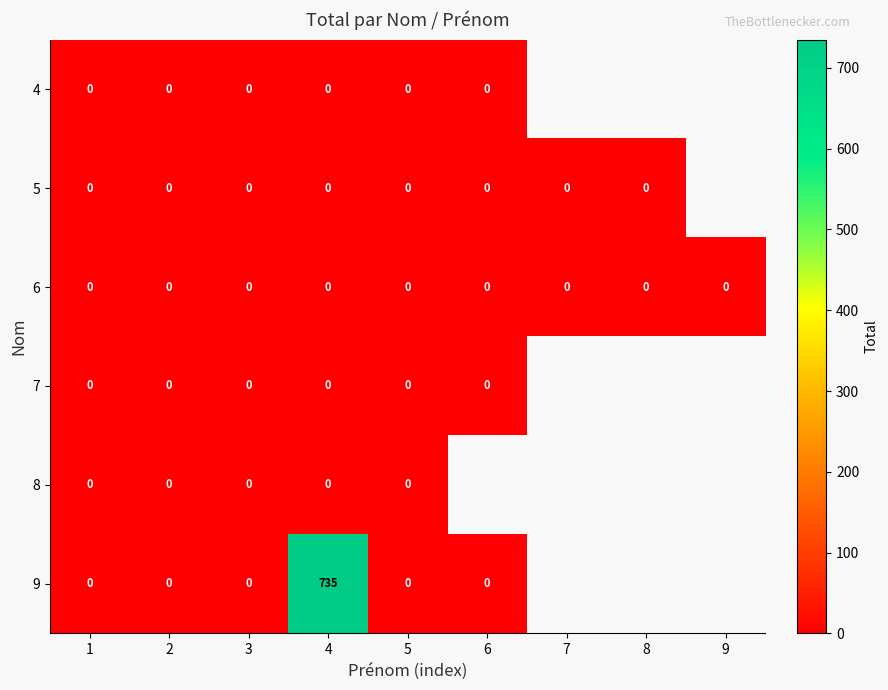

Count the number of categories in the chart.

9